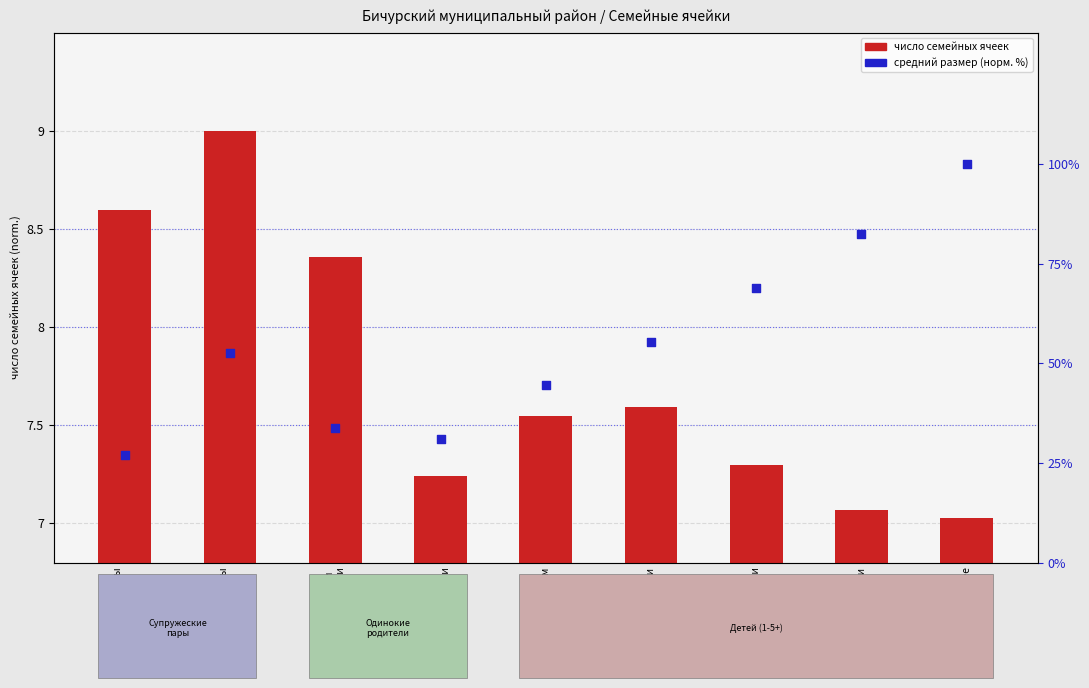

What are all the series names shown in the legend?

число семейных ячеек, средний размер семейной ячейки